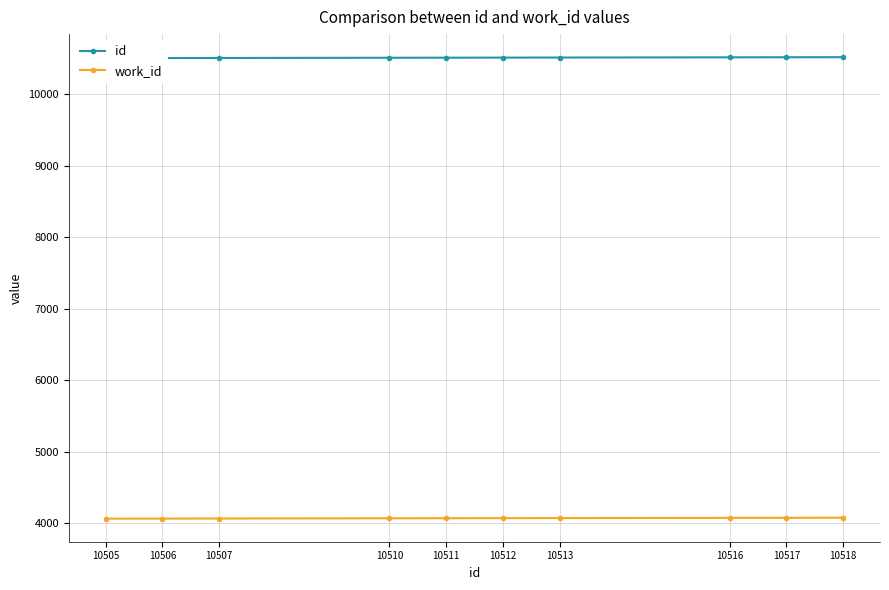

Count the number of categories in the chart.

10